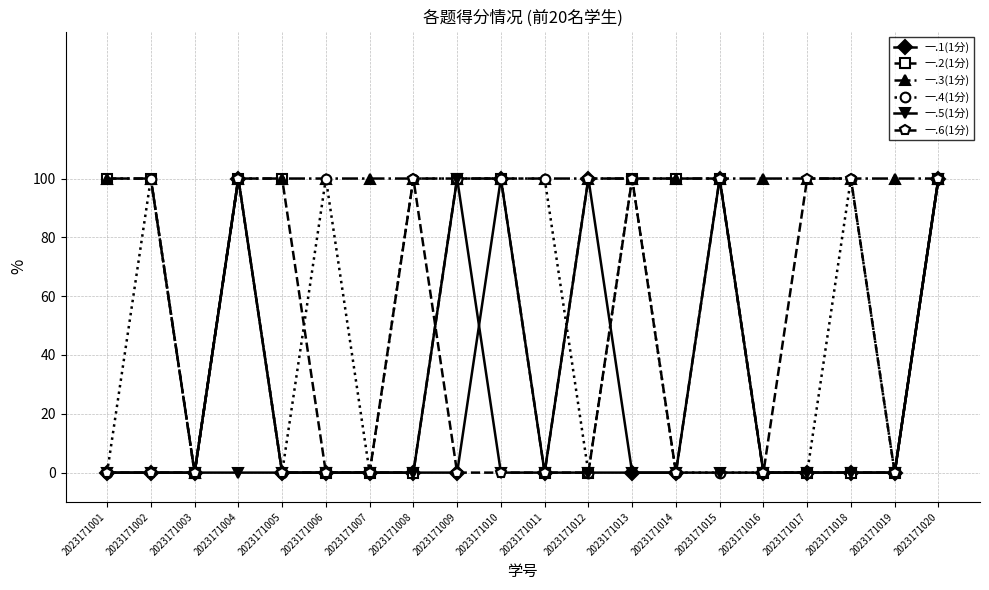

Which series has the largest total across all categories?

一.3(1分)